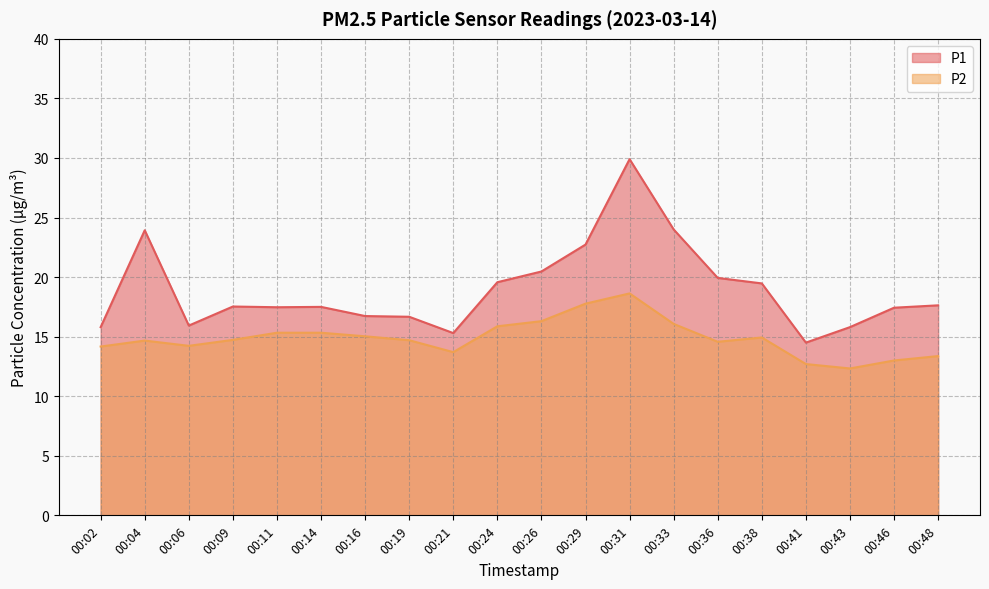

What is the maximum value for P1?

29.9